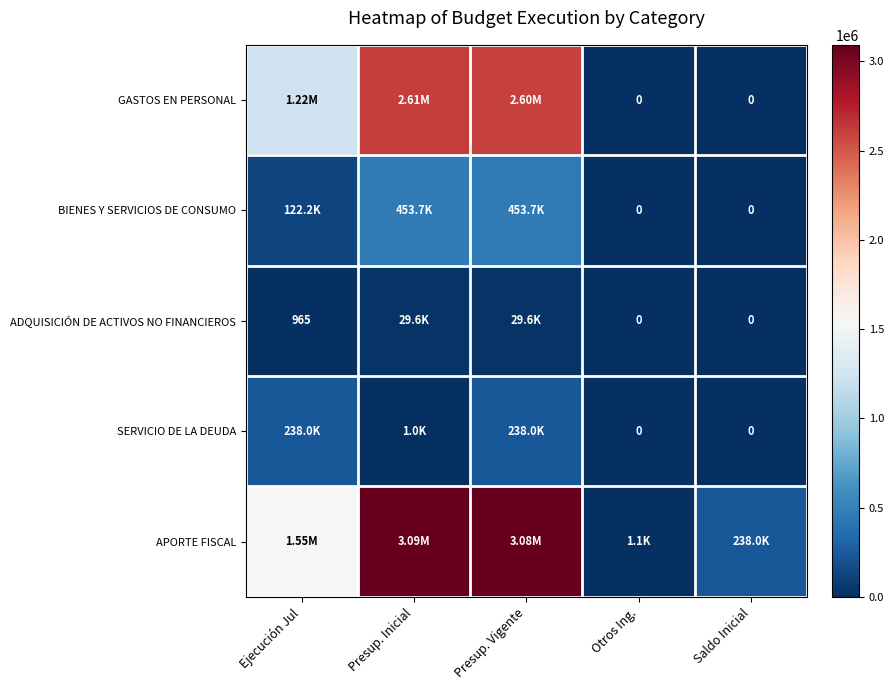

Rank the series at Presup. Vigente from highest to lowest value.

APORTE FISCAL, GASTOS EN PERSONAL, BIENES Y SERVICIOS DE CONSUMO, SERVICIO DE LA DEUDA, ADQUISICIÓN DE ACTIVOS NO FINANCIEROS